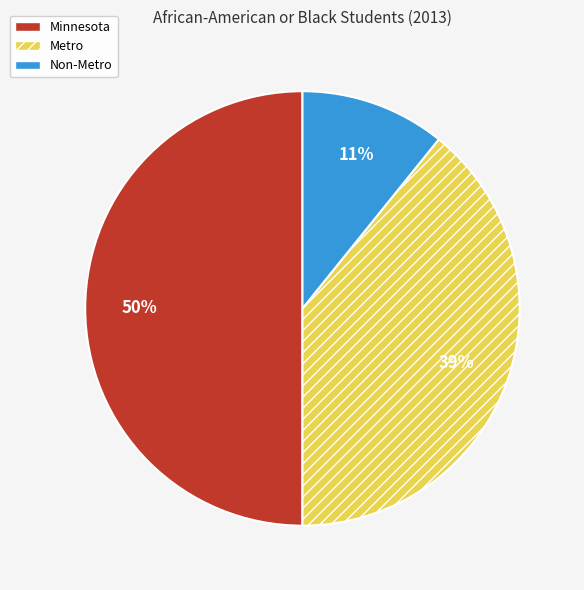

Is Non-Metro the majority of the pie?

No